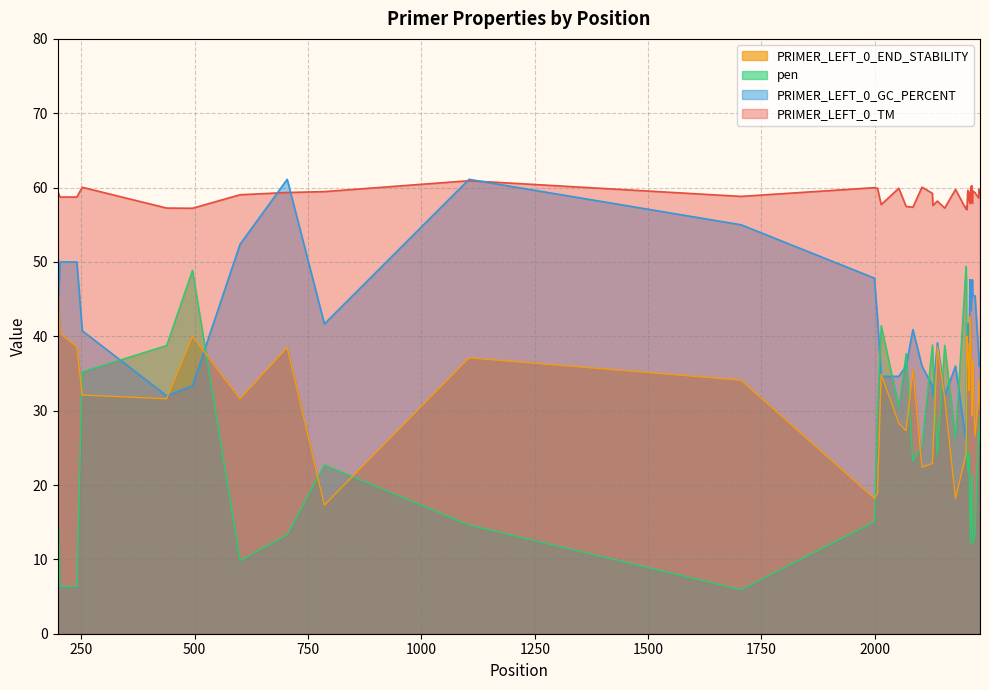

In PRIMER_LEFT_0_TM, how many points are lower than both neighbors (excluding endpoints)?

12